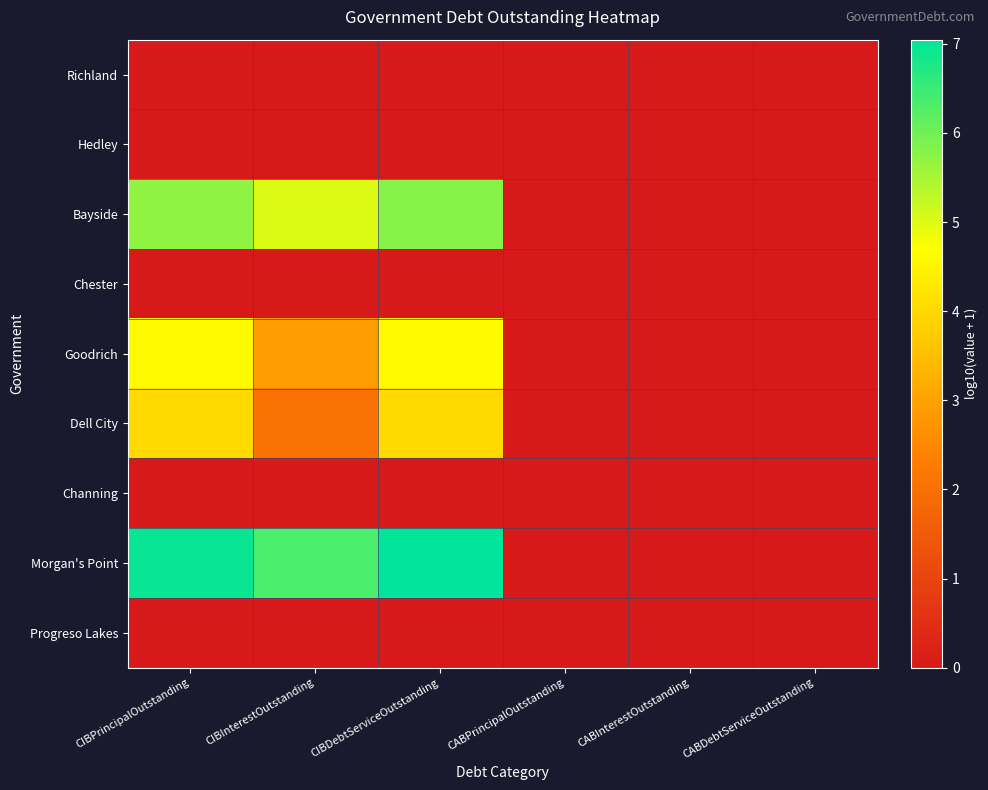

Reading left to right, extract all data points from this chart.

Richland: CIBPrincipalOutstanding=0.0	CIBInterestOutstanding=0.0	CIBDebtServiceOutstanding=0.0	CABPrincipalOutstanding=0.0	CABInterestOutstanding=0.0	CABDebtServiceOutstanding=0.0
Hedley: CIBPrincipalOutstanding=0.0	CIBInterestOutstanding=0.0	CIBDebtServiceOutstanding=0.0	CABPrincipalOutstanding=0.0	CABInterestOutstanding=0.0	CABDebtServiceOutstanding=0.0
Bayside: CIBPrincipalOutstanding=5.7	CIBInterestOutstanding=5.0	CIBDebtServiceOutstanding=5.8	CABPrincipalOutstanding=0.0	CABInterestOutstanding=0.0	CABDebtServiceOutstanding=0.0
Chester: CIBPrincipalOutstanding=0.0	CIBInterestOutstanding=0.0	CIBDebtServiceOutstanding=0.0	CABPrincipalOutstanding=0.0	CABInterestOutstanding=0.0	CABDebtServiceOutstanding=0.0
Goodrich: CIBPrincipalOutstanding=4.6	CIBInterestOutstanding=2.9	CIBDebtServiceOutstanding=4.6	CABPrincipalOutstanding=0.0	CABInterestOutstanding=0.0	CABDebtServiceOutstanding=0.0
Dell City: CIBPrincipalOutstanding=4.0	CIBInterestOutstanding=2.0	CIBDebtServiceOutstanding=4.0	CABPrincipalOutstanding=0.0	CABInterestOutstanding=0.0	CABDebtServiceOutstanding=0.0
Channing: CIBPrincipalOutstanding=0.0	CIBInterestOutstanding=0.0	CIBDebtServiceOutstanding=0.0	CABPrincipalOutstanding=0.0	CABInterestOutstanding=0.0	CABDebtServiceOutstanding=0.0
Morgan's Point: CIBPrincipalOutstanding=7.0	CIBInterestOutstanding=6.3	CIBDebtServiceOutstanding=7.0	CABPrincipalOutstanding=0.0	CABInterestOutstanding=0.0	CABDebtServiceOutstanding=0.0
Progreso Lakes: CIBPrincipalOutstanding=0.0	CIBInterestOutstanding=0.0	CIBDebtServiceOutstanding=0.0	CABPrincipalOutstanding=0.0	CABInterestOutstanding=0.0	CABDebtServiceOutstanding=0.0